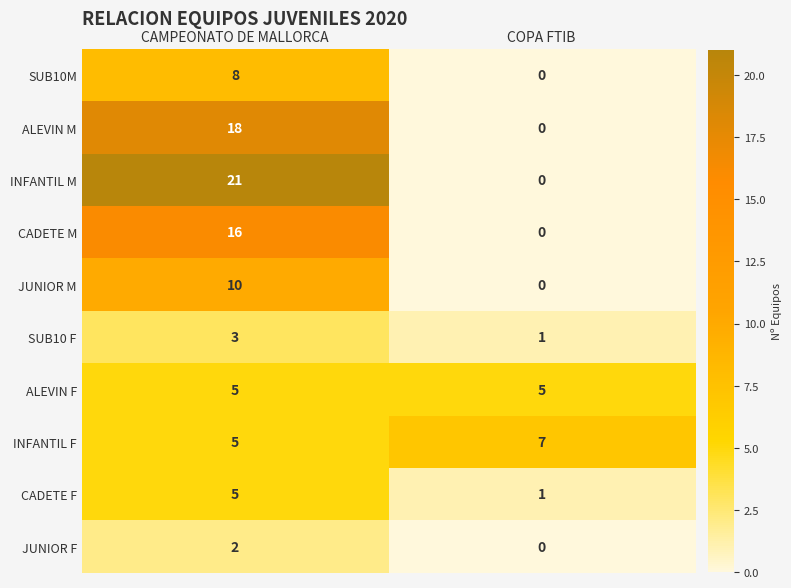

Which series changed the most between CAMPEONATO DE MALLORCA and COPA FTIB?

INFANTIL M